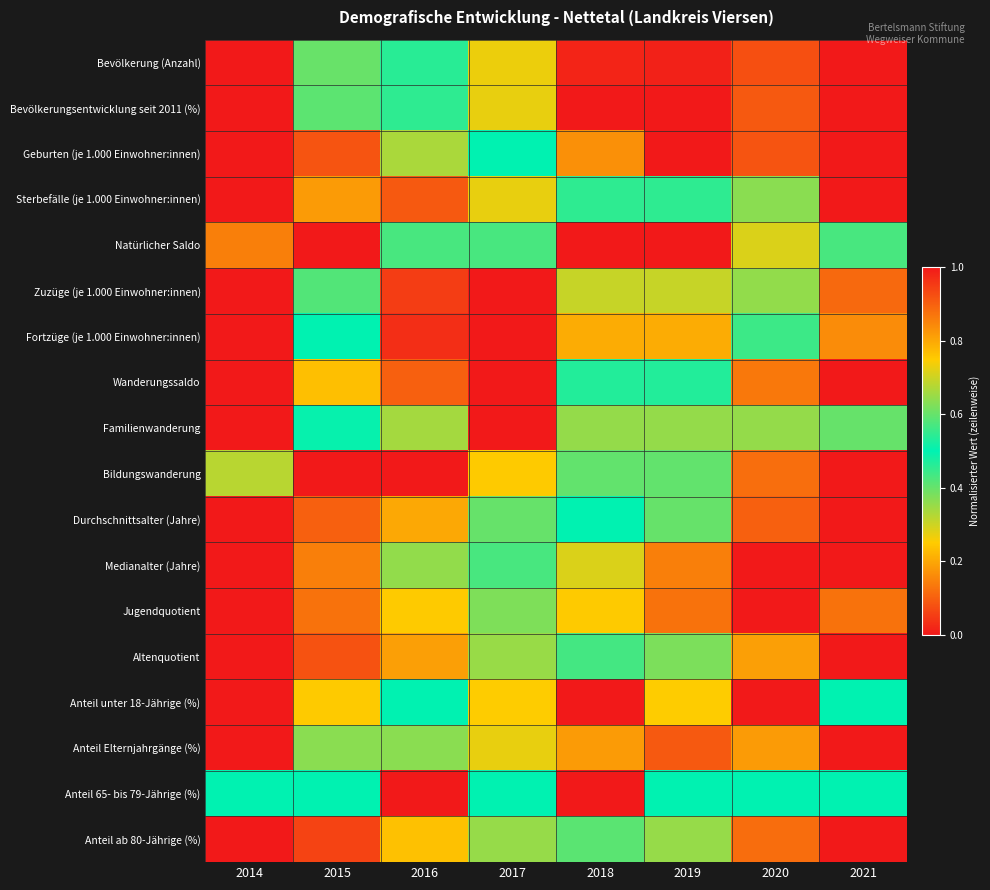

Reading left to right, extract all data points from this chart.

Bevölkerung (Anzahl): 2014=0.0	2015=0.4	2016=0.5	2017=0.7	2018=1.0	2019=1.0	2020=0.9	2021=1.0
Bevölkerungsentwicklung seit 2011 (%): 2014=0.0	2015=0.4	2016=0.5	2017=0.7	2018=1.0	2019=1.0	2020=0.9	2021=1.0
Geburten (je 1.000 Einwohner:innen): 2014=0.0	2015=0.1	2016=0.3	2017=0.5	2018=0.8	2019=1.0	2020=0.9	2021=1.0
Sterbefälle (je 1.000 Einwohner:innen): 2014=0.0	2015=0.2	2016=0.1	2017=0.3	2018=0.5	2019=0.5	2020=0.6	2021=1.0
Natürlicher Saldo: 2014=0.1	2015=0.0	2016=0.6	2017=0.6	2018=1.0	2019=1.0	2020=0.7	2021=0.4
Zuzüge (je 1.000 Einwohner:innen): 2014=0.0	2015=0.6	2016=0.9	2017=1.0	2018=0.7	2019=0.7	2020=0.4	2021=0.1
Fortzüge (je 1.000 Einwohner:innen): 2014=0.0	2015=0.5	2016=1.0	2017=1.0	2018=0.8	2019=0.8	2020=0.4	2021=0.2
Wanderungssaldo: 2014=0.0	2015=0.8	2016=0.9	2017=1.0	2018=0.5	2019=0.5	2020=0.1	2021=0.0
Familienwanderung: 2014=0.0	2015=0.5	2016=0.7	2017=1.0	2018=0.6	2019=0.6	2020=0.6	2021=0.6
Bildungswanderung: 2014=0.7	2015=1.0	2016=1.0	2017=0.8	2018=0.6	2019=0.6	2020=0.1	2021=0.0
Durchschnittsalter (Jahre): 2014=0.0	2015=0.1	2016=0.2	2017=0.4	2018=0.5	2019=0.6	2020=0.9	2021=1.0
Medianalter (Jahre): 2014=0.0	2015=0.1	2016=0.4	2017=0.6	2018=0.7	2019=0.9	2020=1.0	2021=1.0
Jugendquotient: 2014=1.0	2015=0.9	2016=0.8	2017=0.4	2018=0.2	2019=0.1	2020=0.0	2021=0.1
Altenquotient: 2014=0.0	2015=0.1	2016=0.2	2017=0.4	2018=0.4	2019=0.6	2020=0.8	2021=1.0
Anteil unter 18-Jährige (%): 2014=1.0	2015=0.8	2016=0.5	2017=0.2	2018=0.0	2019=0.2	2020=0.0	2021=0.5
Anteil Elternjahrgänge (%): 2014=0.0	2015=0.4	2016=0.6	2017=0.7	2018=0.8	2019=0.9	2020=0.8	2021=1.0
Anteil 65- bis 79-Jährige (%): 2014=0.5	2015=0.5	2016=0.0	2017=0.5	2018=1.0	2019=0.5	2020=0.5	2021=0.5
Anteil ab 80-Jährige (%): 2014=0.0	2015=0.1	2016=0.2	2017=0.4	2018=0.4	2019=0.6	2020=0.9	2021=1.0